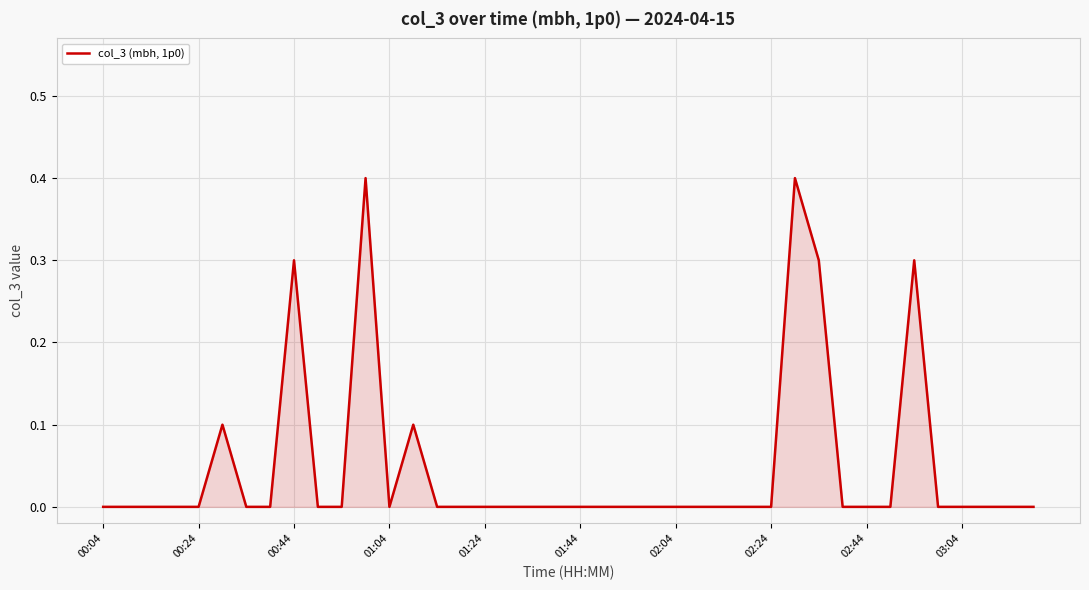

What is the difference between the maximum and minimum values?

0.4